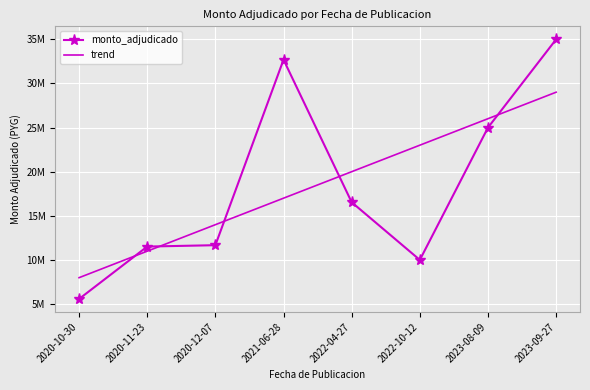

What is the lowest value of the trend series?

7988500.6